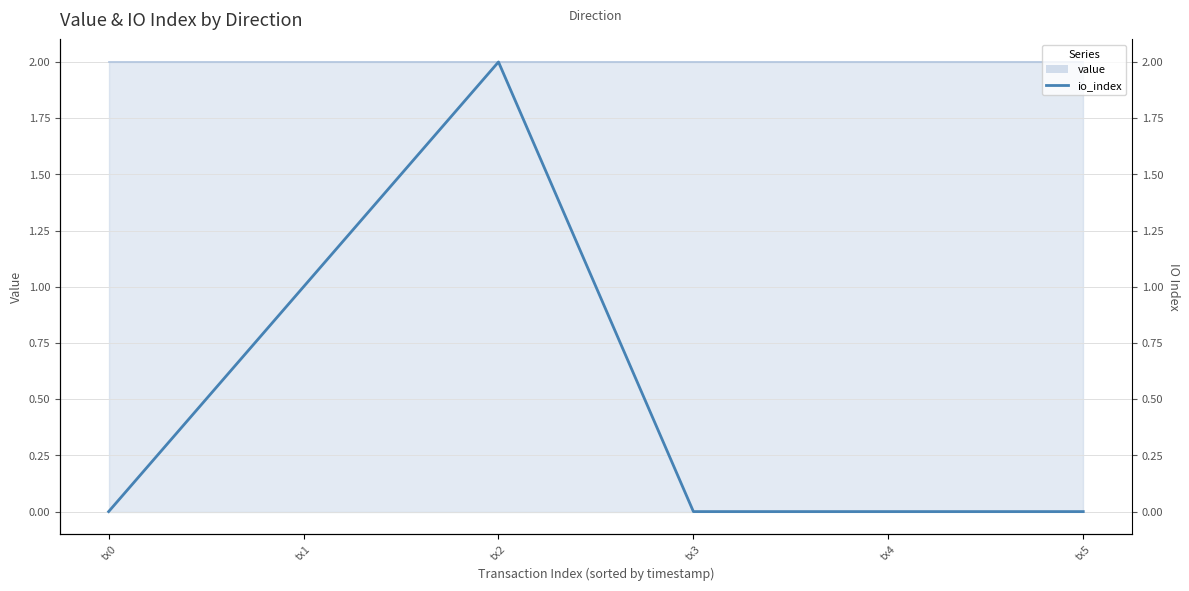

Count the number of categories in the chart.

6